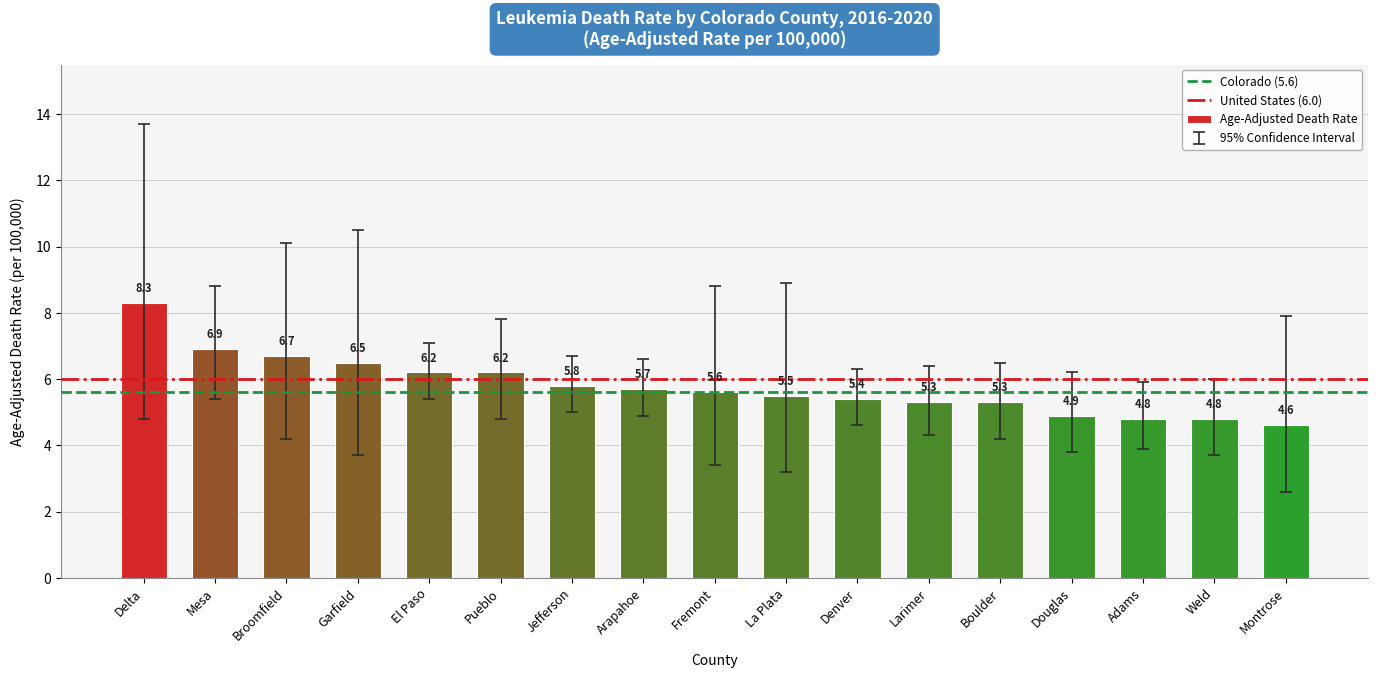

Reading left to right, extract all data points from this chart.

Delta=8.3	Mesa=6.9	Broomfield=6.7	Garfield=6.5	El Paso=6.2	Pueblo=6.2	Jefferson=5.8	Arapahoe=5.7	Fremont=5.6	La Plata=5.5	Denver=5.4	Larimer=5.3	Boulder=5.3	Douglas=4.9	Adams=4.8	Weld=4.8	Montrose=4.6